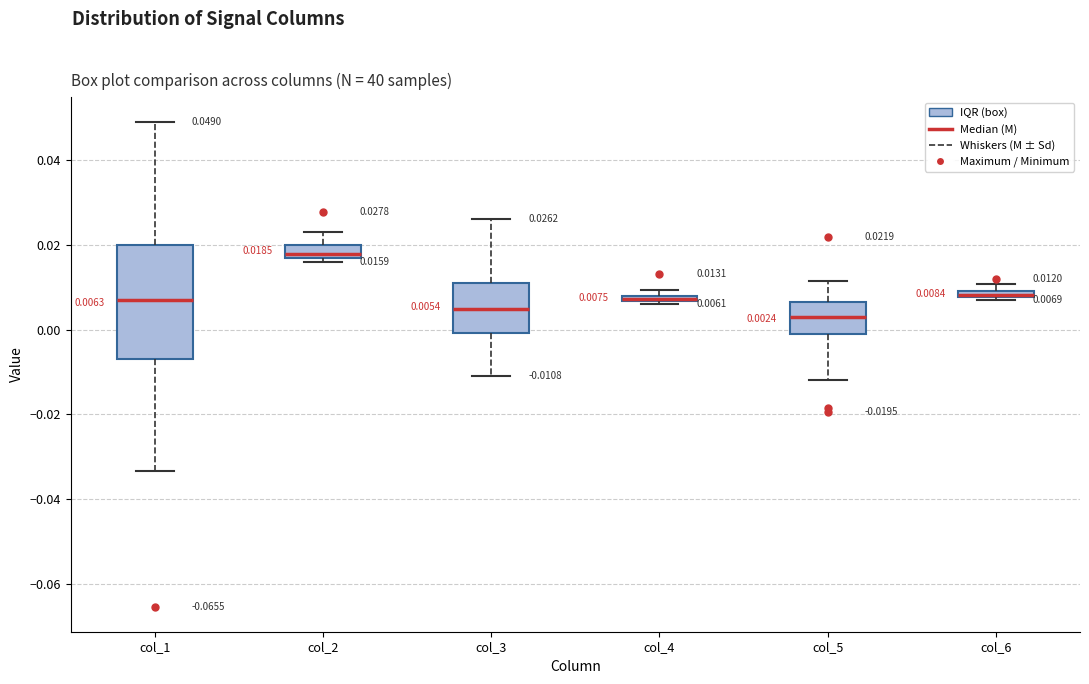

Comparing the boxes themselves (not the whiskers), which one is the tallest?

col_1